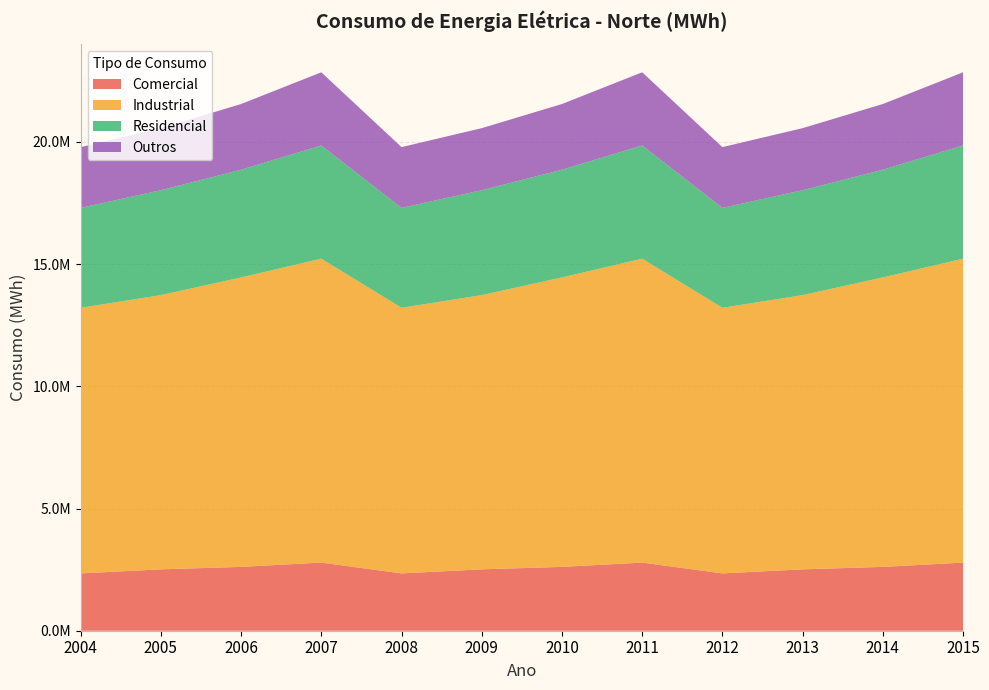

Reading left to right, what are all the values shown in this chart?

Comercial: 2346295.6	2511278.1	2611871.8	2787147.0	2346295.6	2511278.1	2611871.8	2787147.0	2346295.6	2511278.1	2611871.8	2787147.0
Industrial: 10868595.9	11221324.2	11845143.1	12437209.0	10868595.9	11221324.2	11845143.1	12437209.0	10868595.9	11221324.2	11845143.1	12437209.0
Residencial: 4086342.2	4292906.0	4407032.6	4631987.0	4086342.2	4292906.0	4407032.6	4631987.0	4086342.2	4292906.0	4407032.6	4631987.0
Outros: 2487029.9	2539004.6	2687918.4	2993731.0	2487029.9	2539004.6	2687918.4	2993731.0	2487029.9	2539004.6	2687918.4	2993731.0